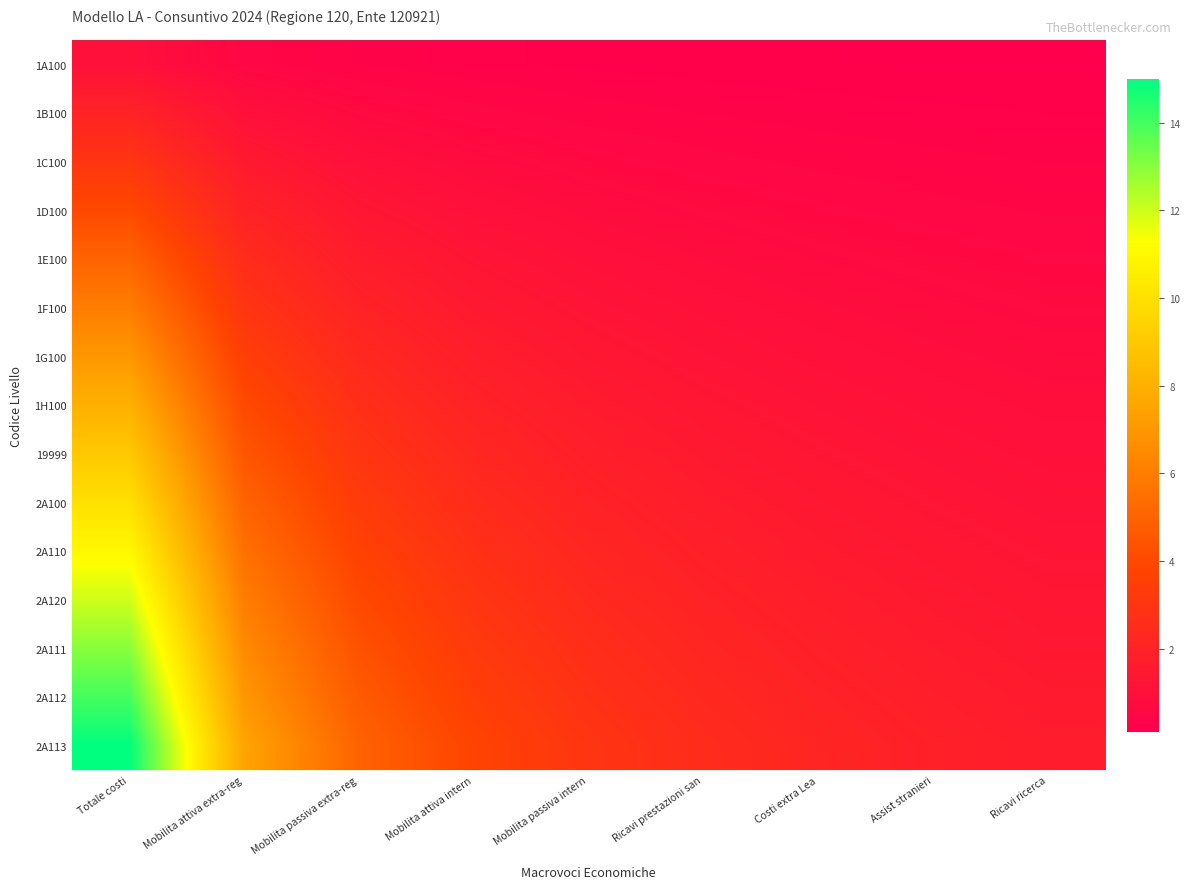

Rank the series at Assist stranieri from lowest to highest value.

1A100, 1B100, 1C100, 1D100, 1E100, 1F100, 1G100, 1H100, 19999, 2A100, 2A110, 2A120, 2A111, 2A112, 2A113